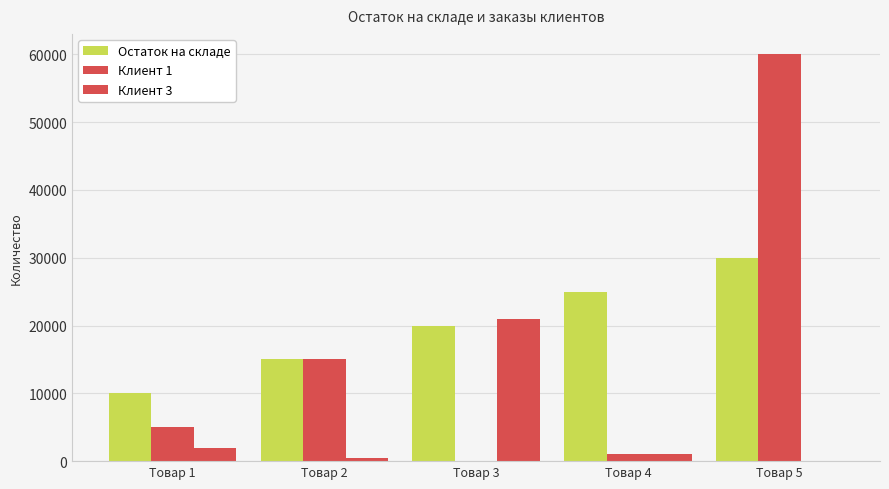

List the series in order of their overall mean, lowest first.

Клиент 3, Клиент 1, Остаток на складе